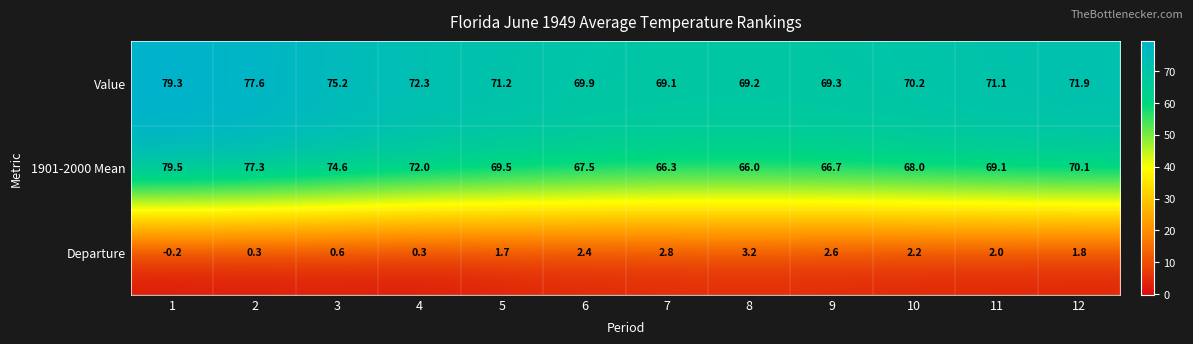

The Value series shows 69.3 at 9. True or false?

True